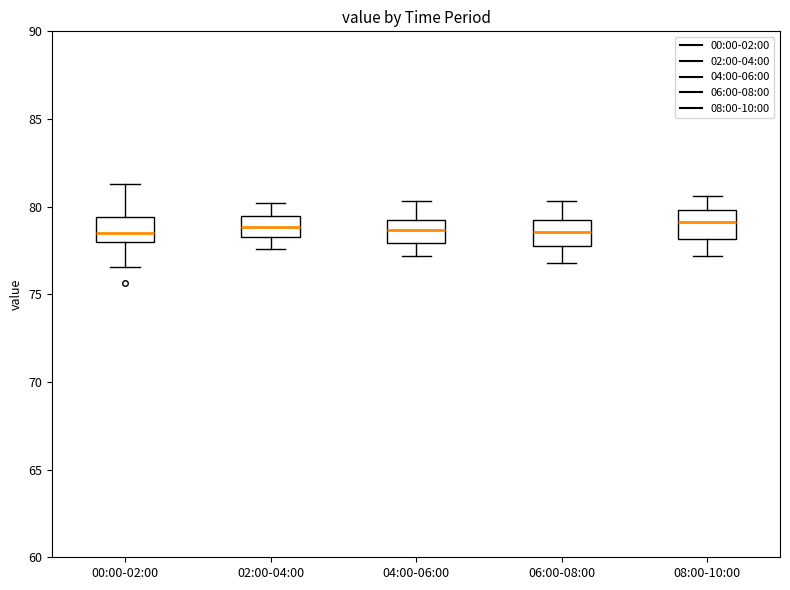

Reading left to right, read every box against the y-axis: the position of its median line, the range the box covers, and the ends of its whiskers. The values are not printed on the chart, so give them approximately, as read against the axis.

00:00-02:00: median 78.5, box 78.0 to 79.5, whiskers 76.5 to 81.5
02:00-04:00: median 79.0, box 78.5 to 79.5, whiskers 77.5 to 80.0
04:00-06:00: median 78.5, box 78.0 to 79.0, whiskers 77.0 to 80.5
06:00-08:00: median 78.5, box 78.0 to 79.5, whiskers 77.0 to 80.5
08:00-10:00: median 79.0, box 78.0 to 80.0, whiskers 77.0 to 80.5